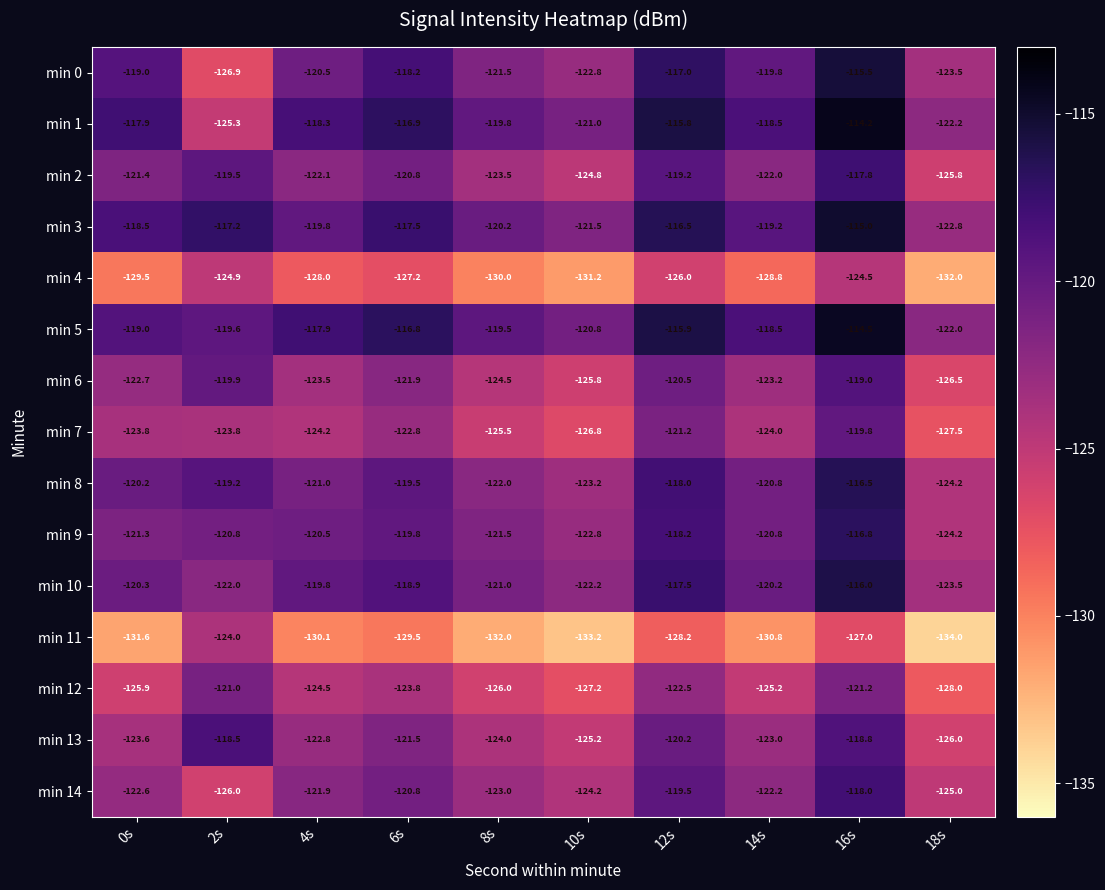

What is the total value across all series at 12s?

-1796.2